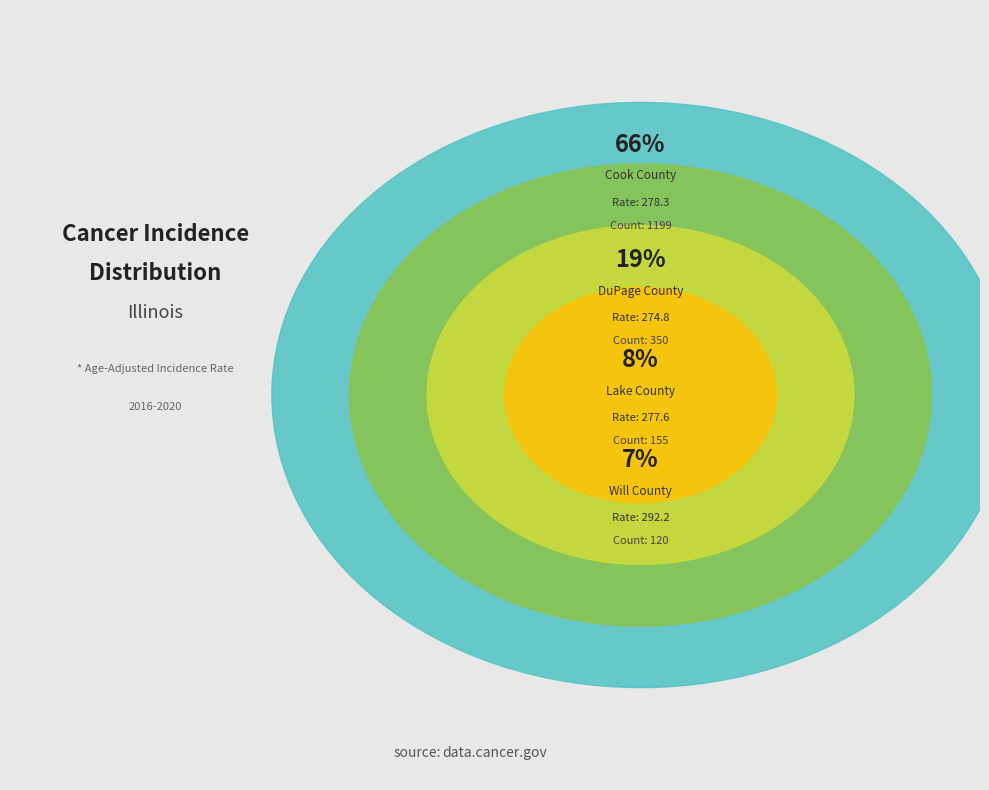

Do Will County and Kendall County together represent more than half of the pie?

No